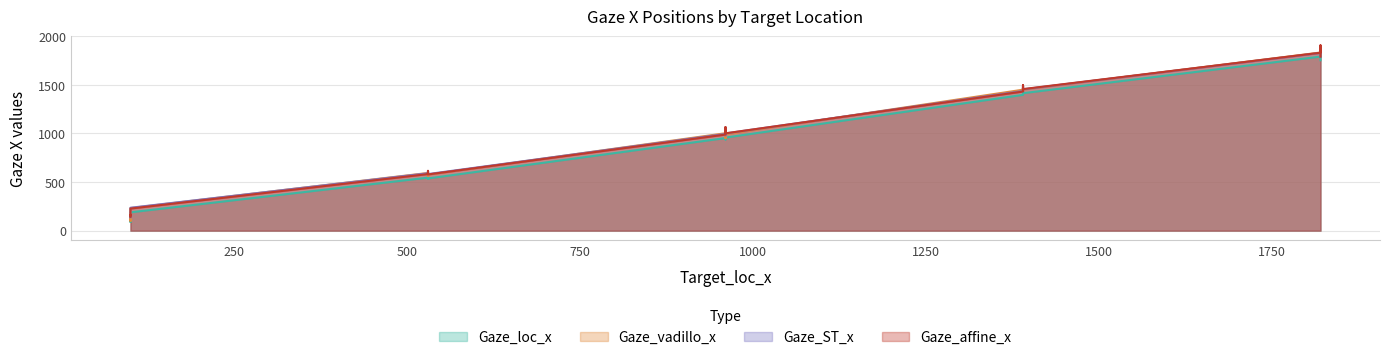

What is the sum of the Gaze_affine_x values at 530 and 960?

1570.5